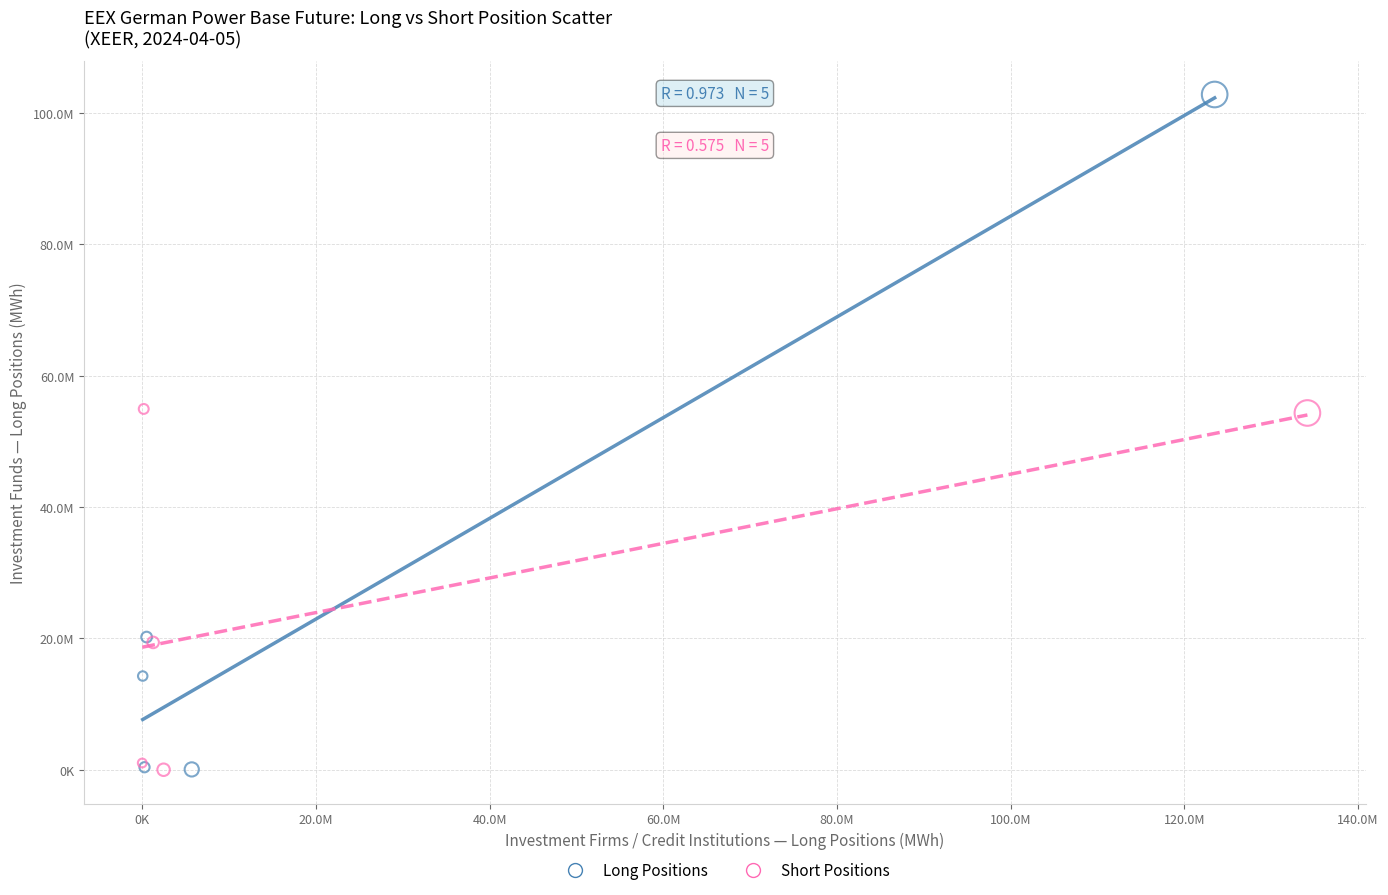

What are all the series names shown in the legend?

Long Positions, Short Positions